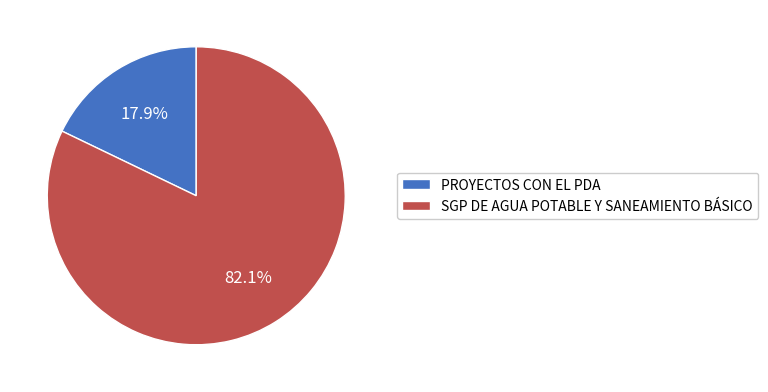

To the nearest percent, what portion does SGP DE AGUA POTABLE Y SANEAMIENTO BÁSICO represent?

82%